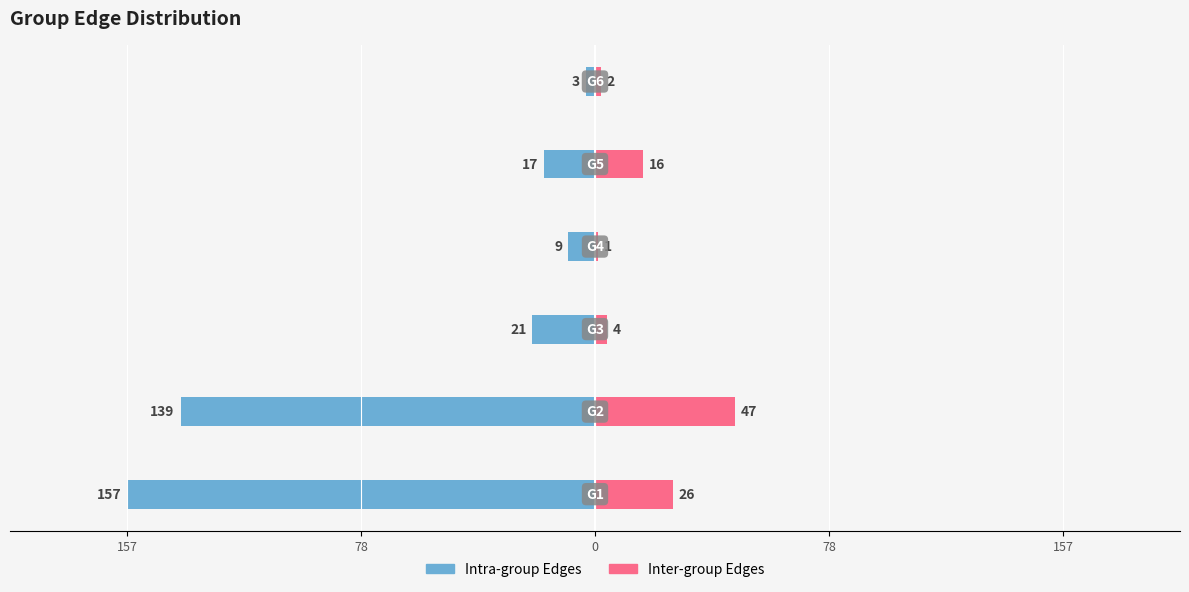

How many distinct data groups are displayed?

2